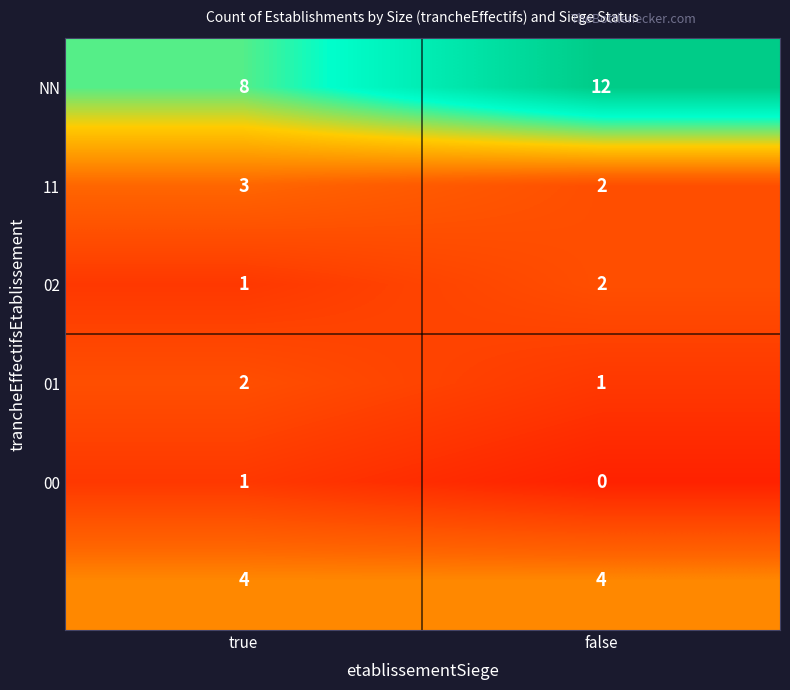

At which category is the sum across all series the highest?

false